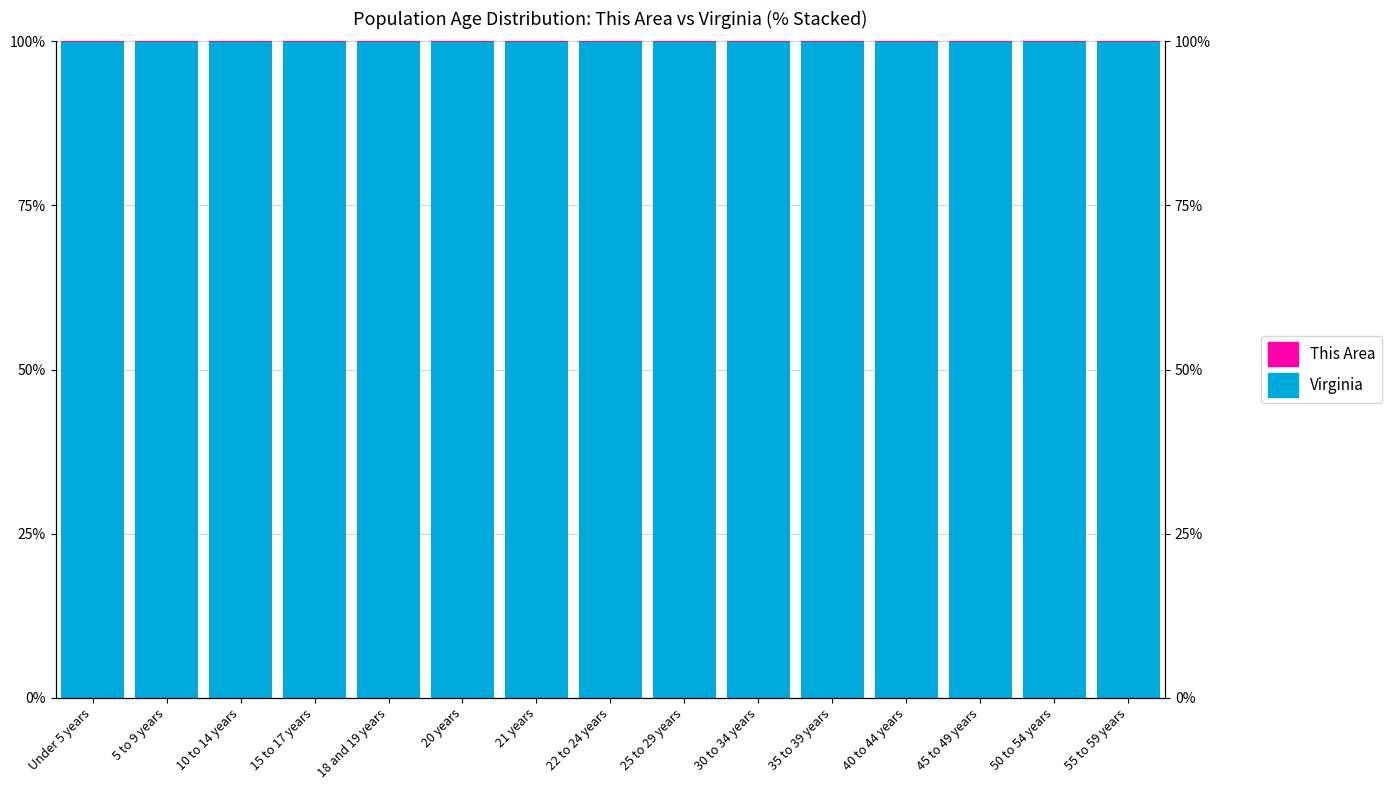

Which series has the largest total across all categories?

Virginia